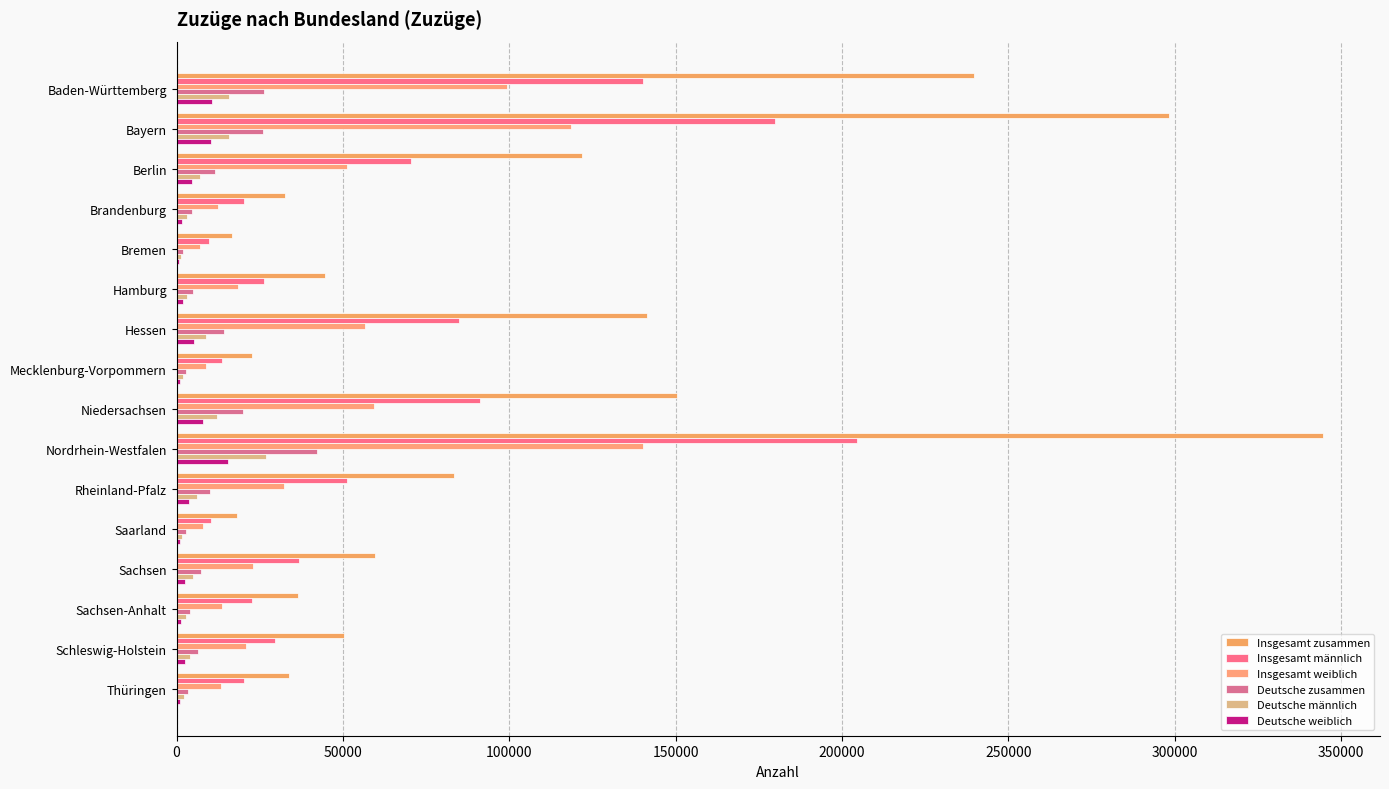

What are all the series names shown in the legend?

Insgesamt zusammen, Insgesamt männlich, Insgesamt weiblich, Deutsche zusammen, Deutsche männlich, Deutsche weiblich